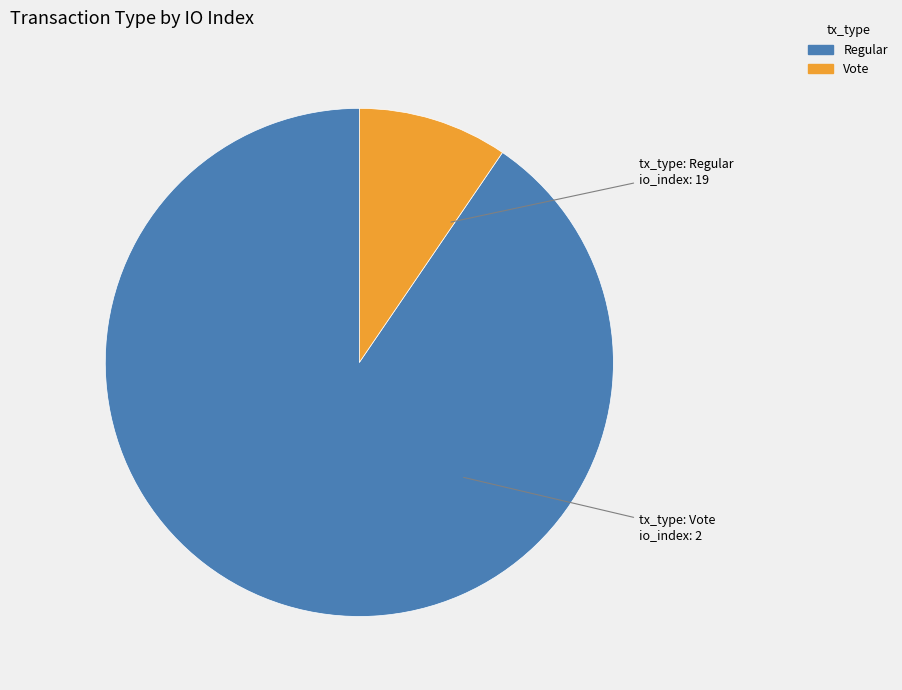

How many slices are in this pie chart?

2